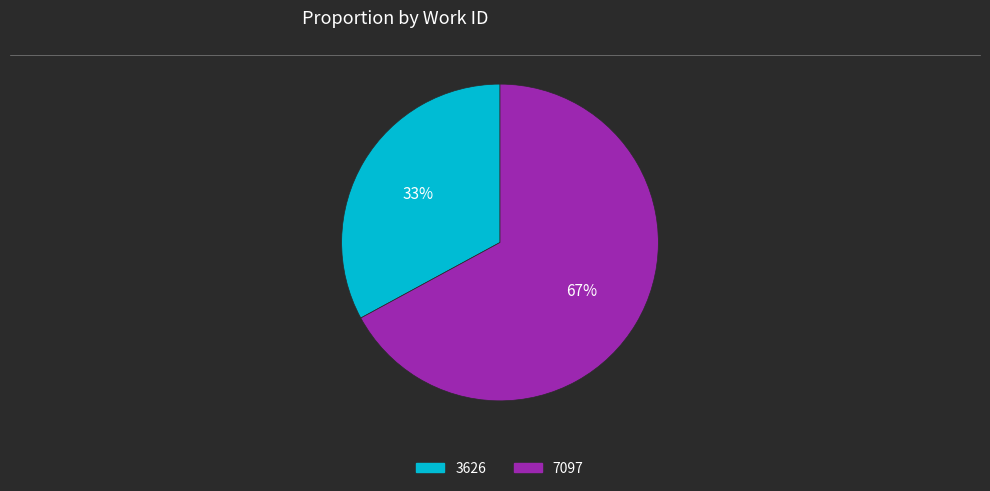

What is the majority slice?

7097